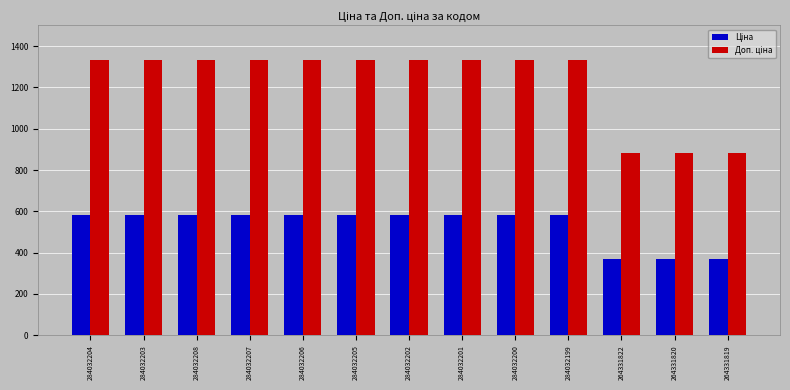

At how many categories does at least one series exceed 813?

13